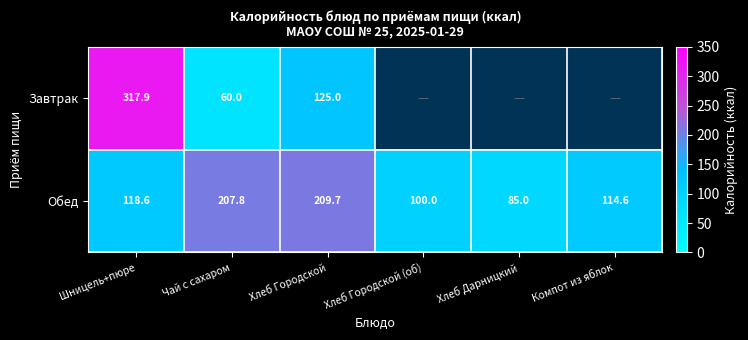

What is the greatest value displayed?

317.9